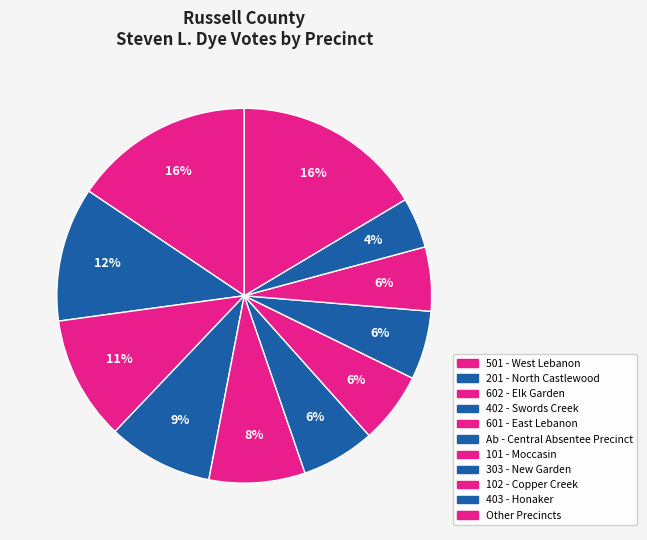

How many slices are in this pie chart?

11